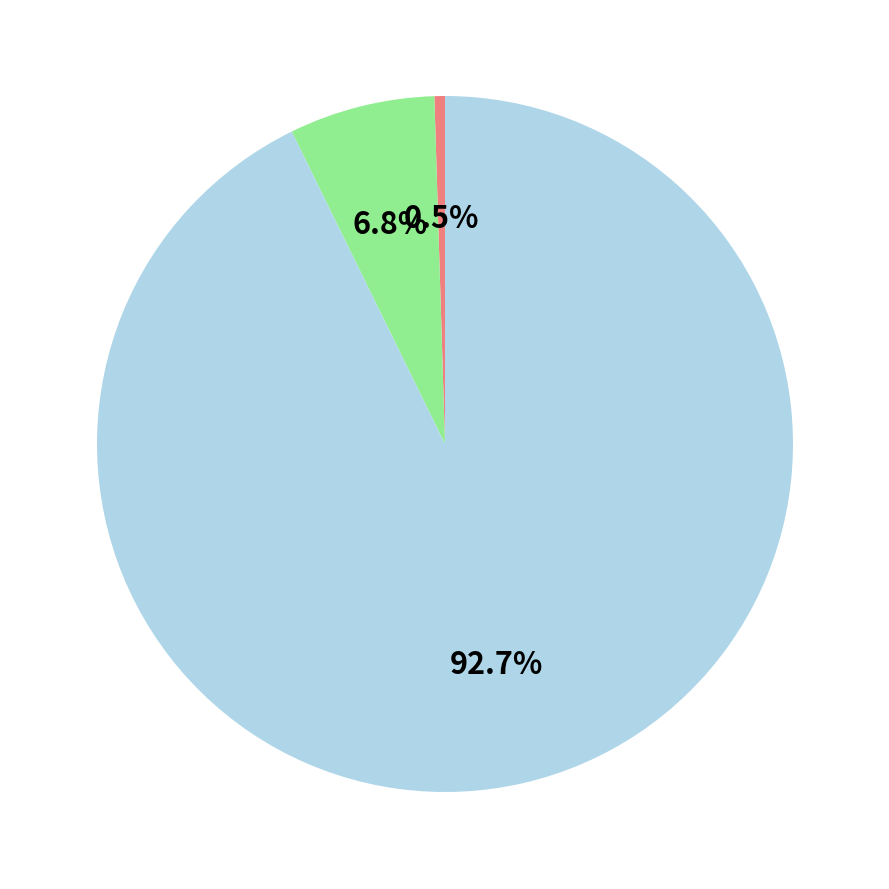

Is there a majority slice in this chart?

Yes